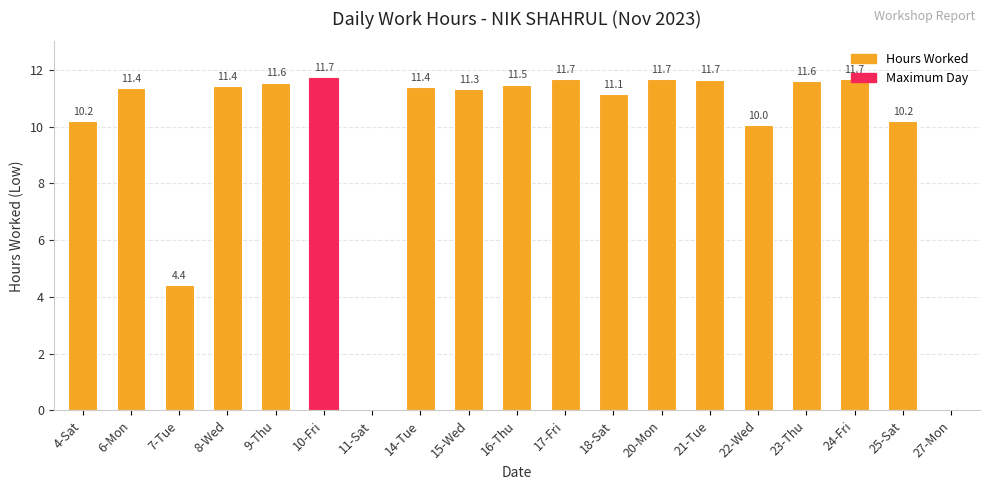

Count the number of data series in this chart.

1